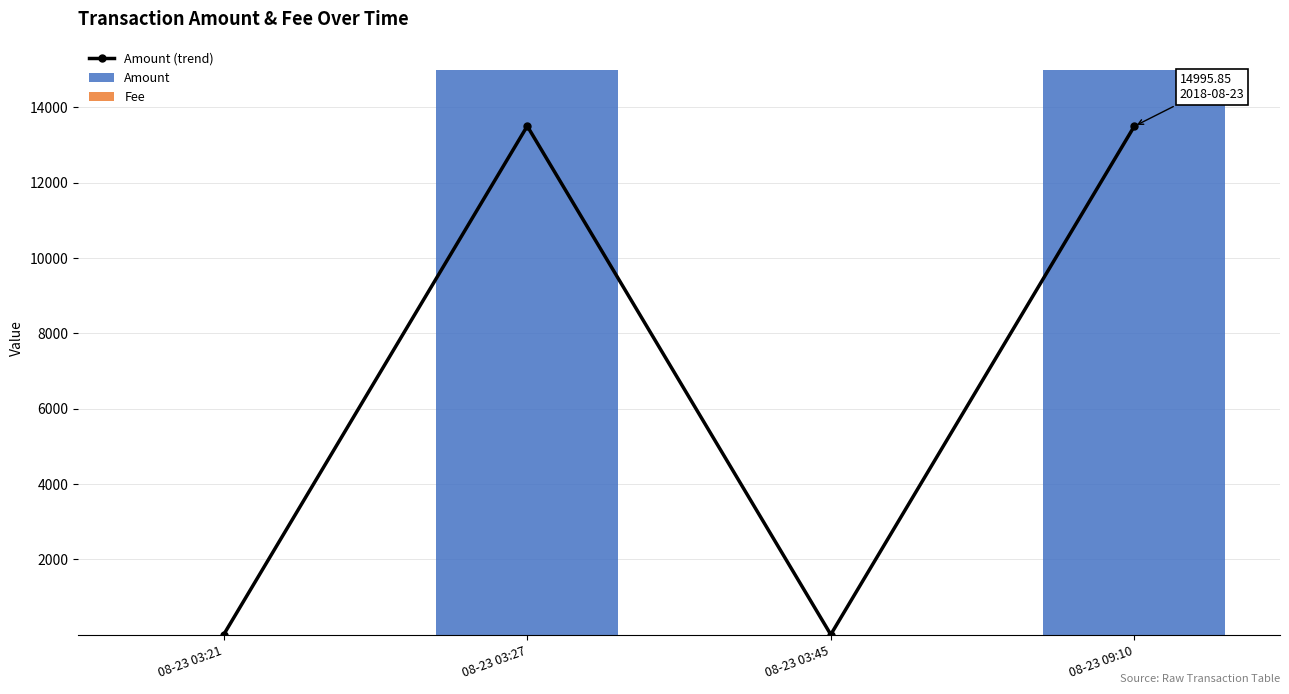

Reading left to right, what are all the values shown in this chart?

Amount (trend): 0.0	13501.8	0.0	13498.1
Amount: 0.1	15000.0	0.0	14995.9
Fee: 0.0	2.0	0.1	0.1